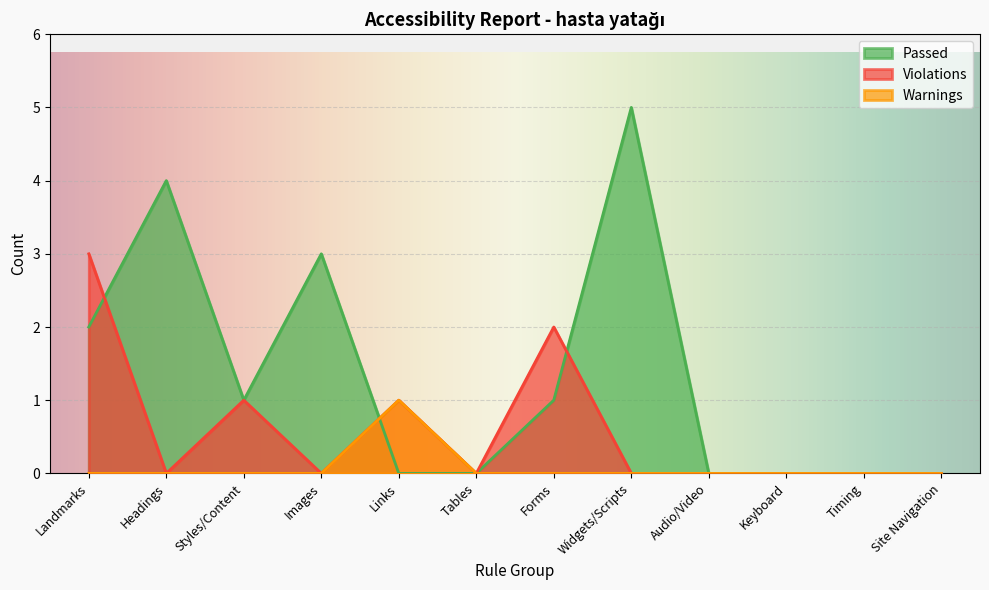

What is the difference between the maximum and minimum values in the Passed series?

5